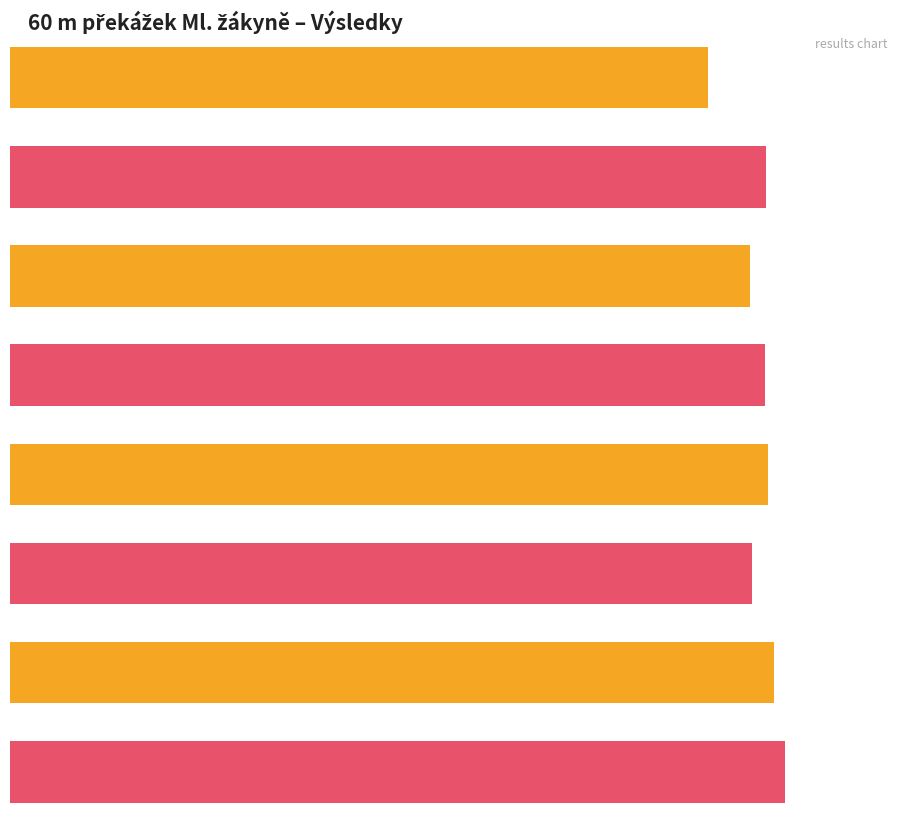

How many series are shown in this chart?

2